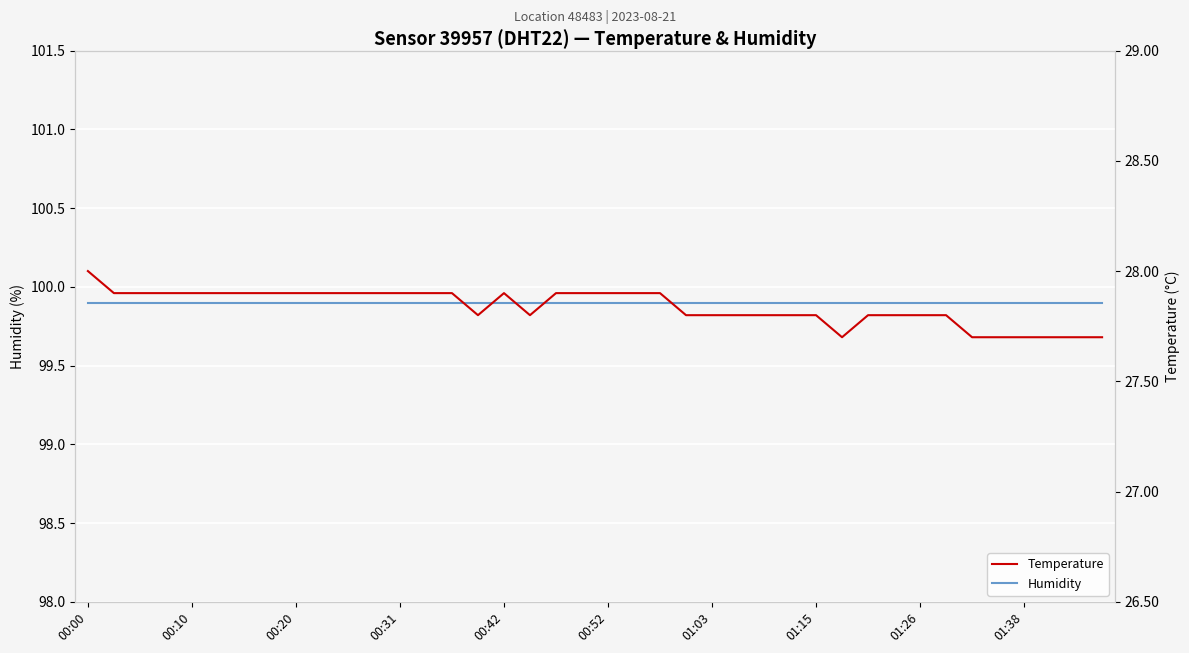

The value of humidity at 35 is 35.6. True or false?

False